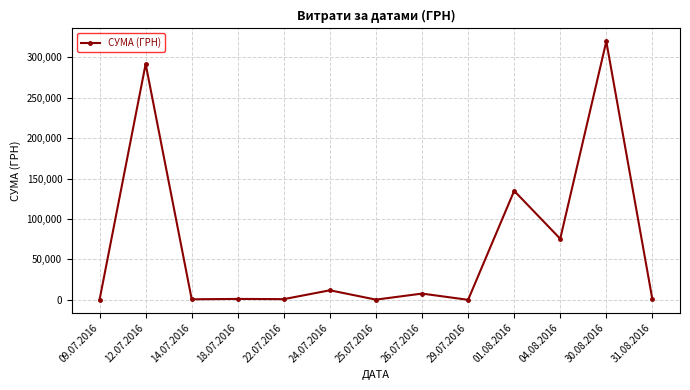

True or false: the data shows 954.0 at 22.07.2016.

True